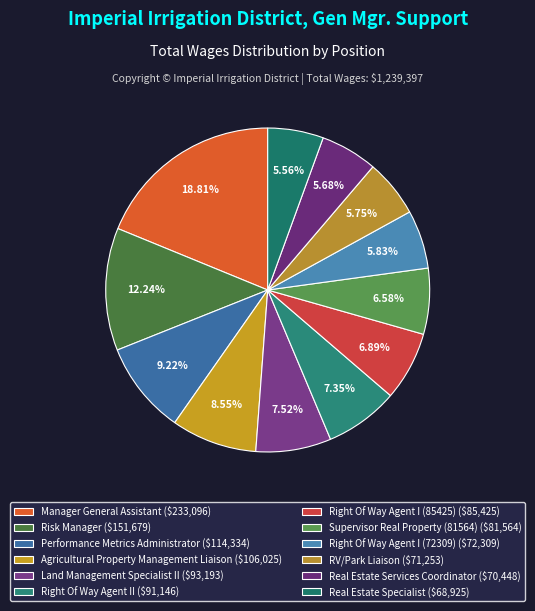

Does any single category account for the majority?

No